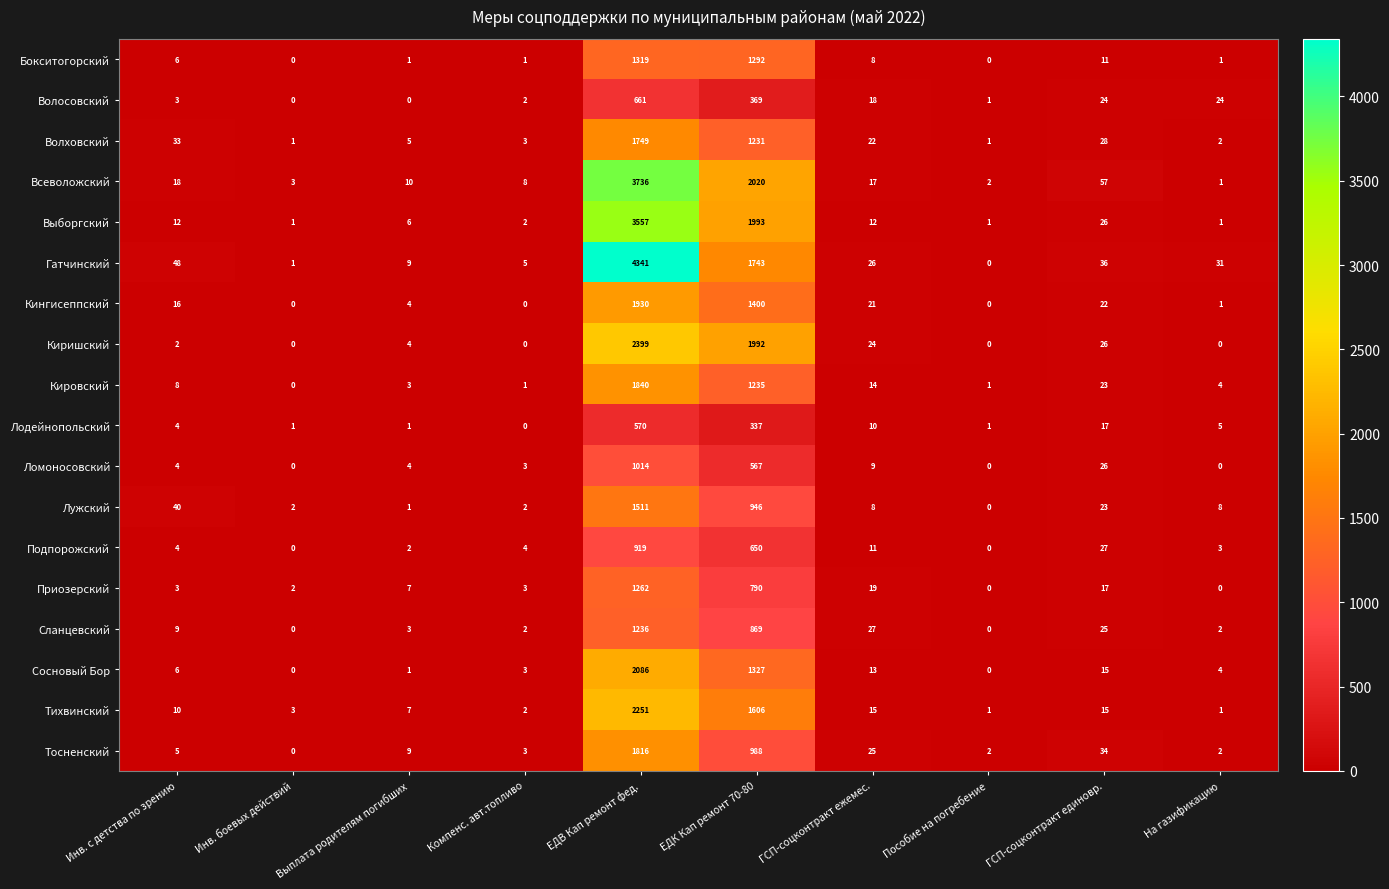

Which label corresponds to the largest value in the chart?

ЕДВ Кап ремонт фед.